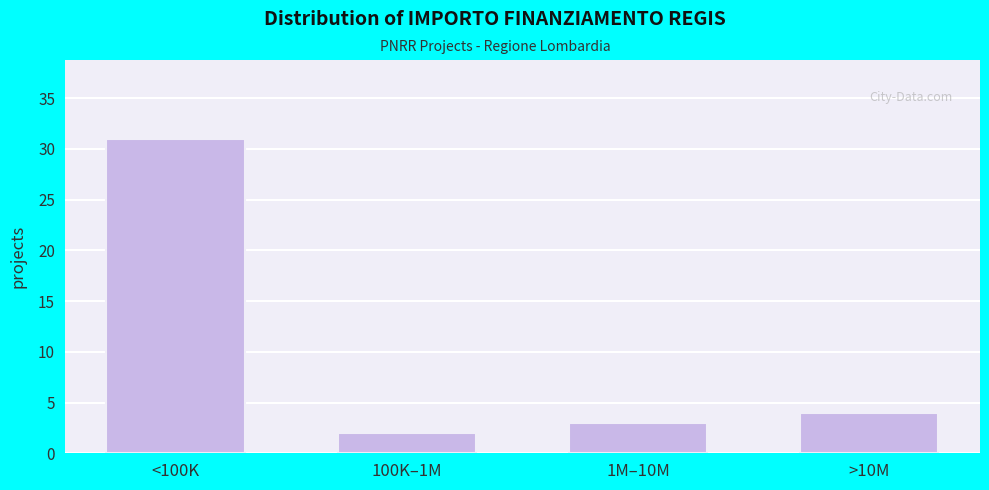

Reading left to right, transcribe all the data shown in this chart.

31	2	3	4